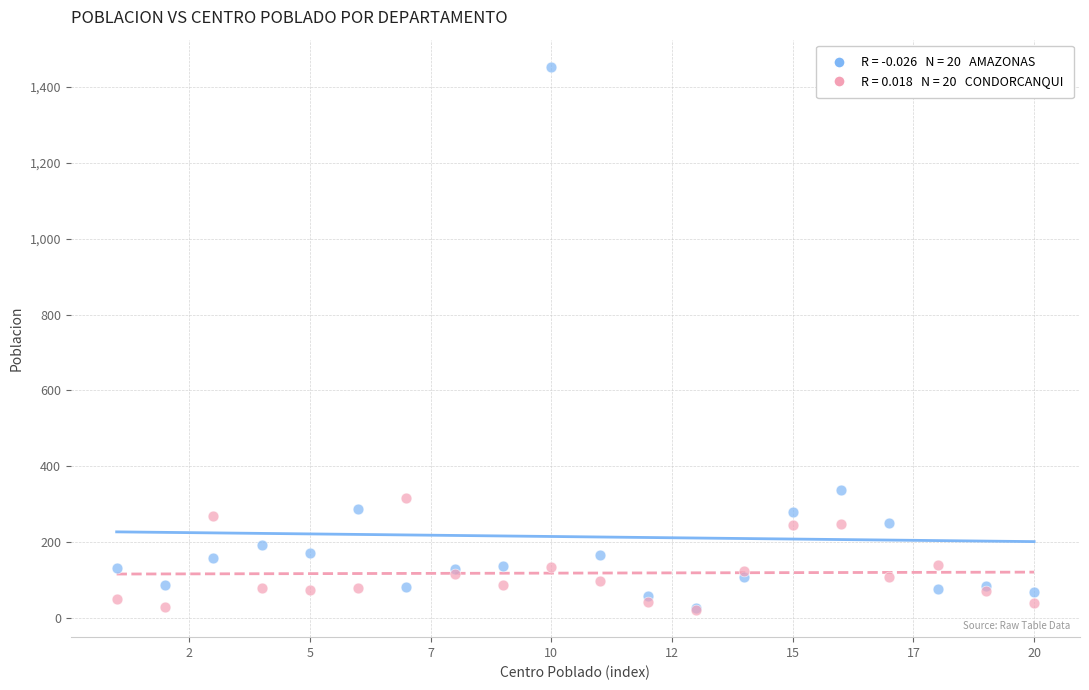

Across all series, what Y value is closest to 737?

337